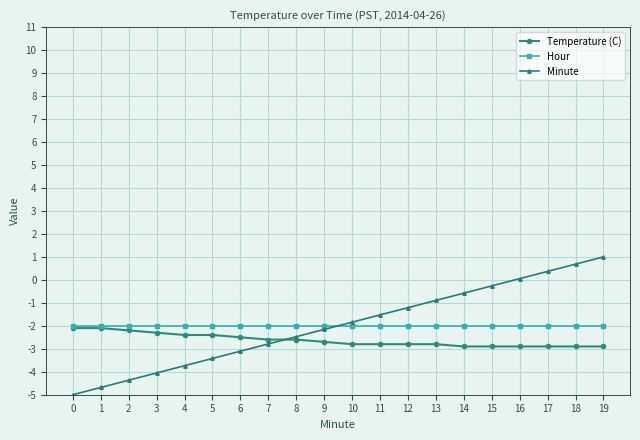

At 13, list the series in order from smallest to largest.

Temperature (C), Hour, Minute